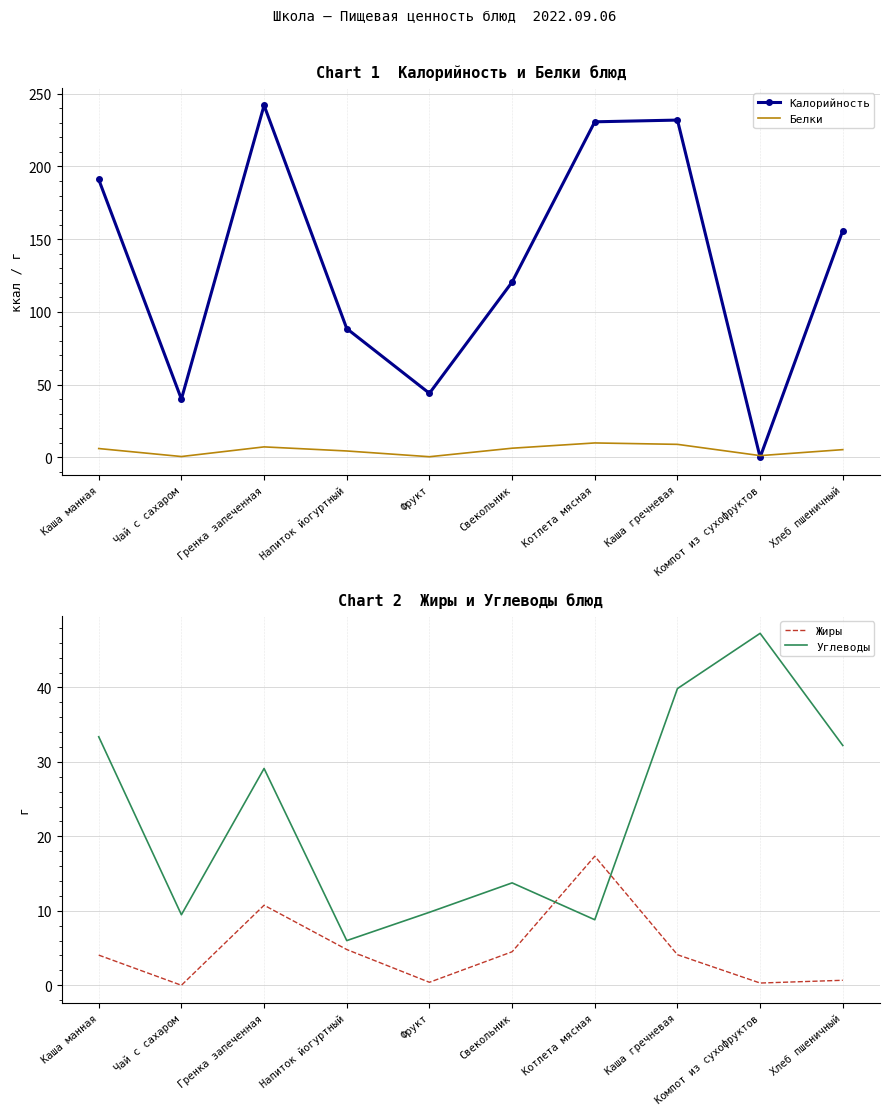

At which category does Углеводы reach its first local valley?

Чай с сахаром